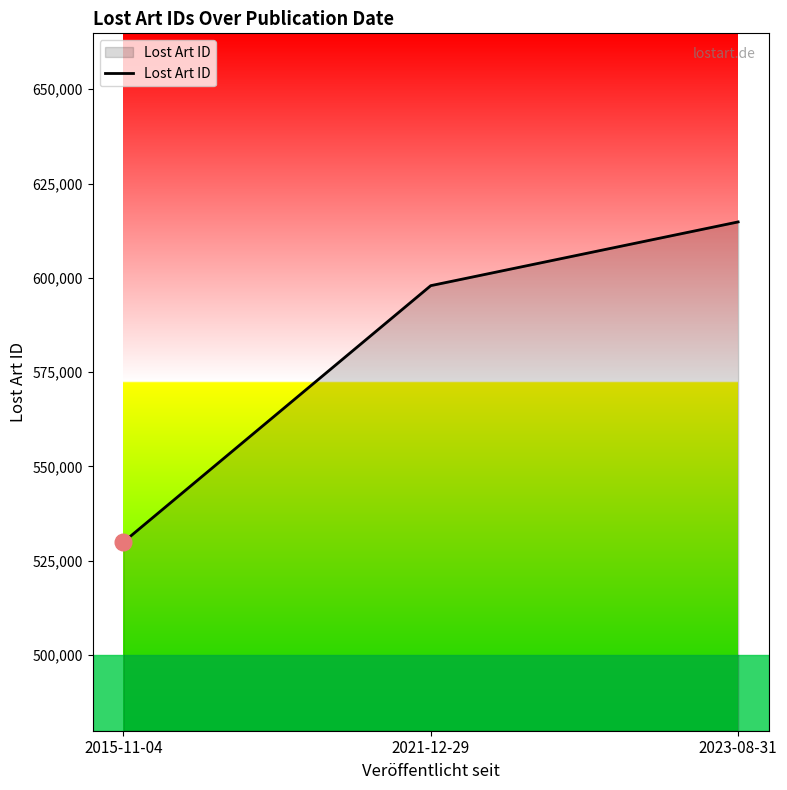

What is the average value?

580883